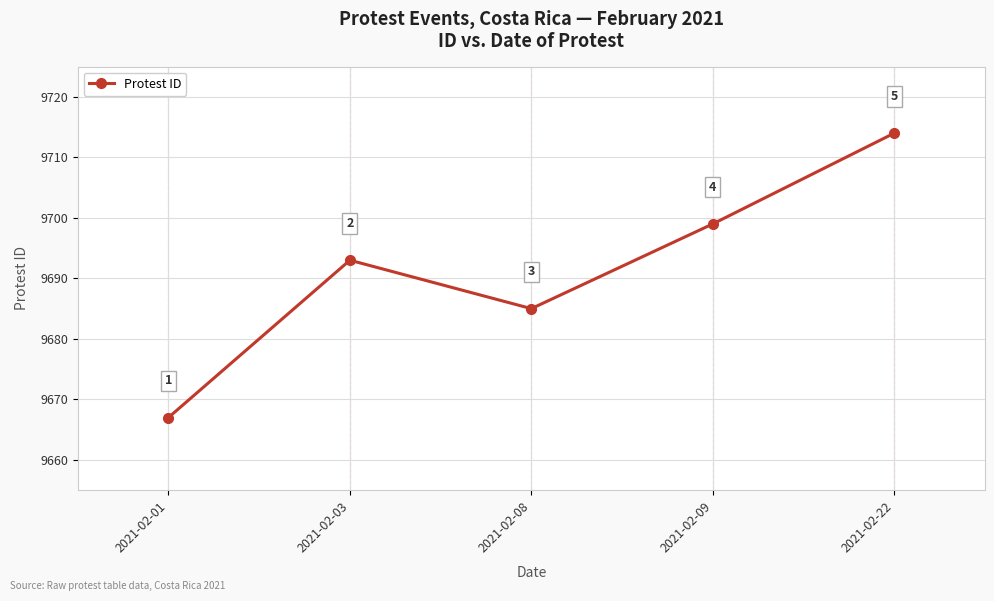

Approximately how many times larger is the value at 2021-02-03 compared to 2021-02-08?

1.0